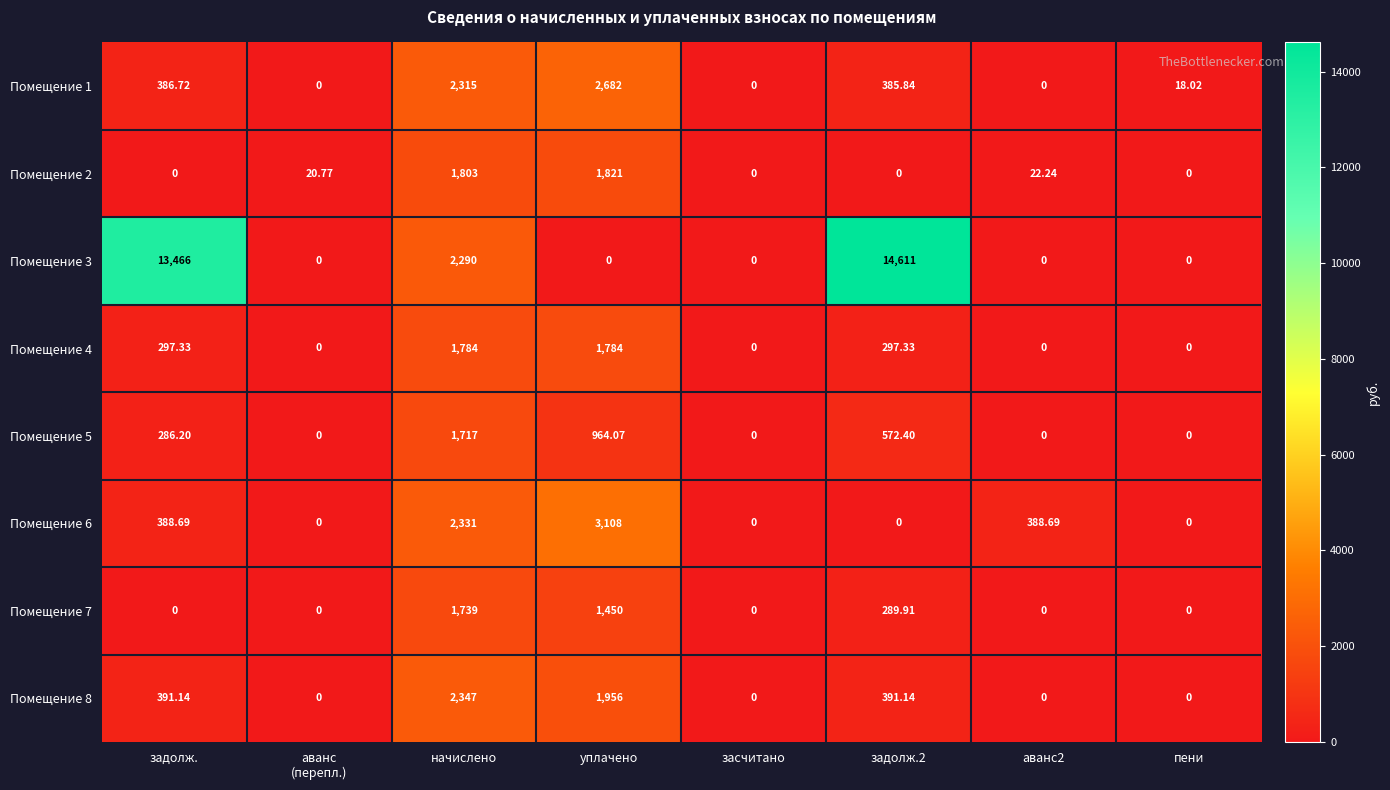

Which category has the highest value in the Помещение 8 series?

начислено